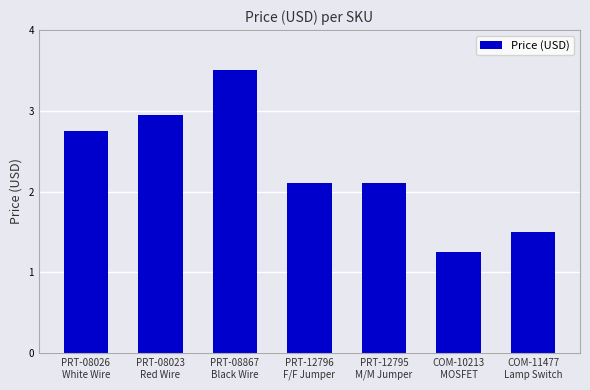

What is the maximum value shown in the chart?

3.5